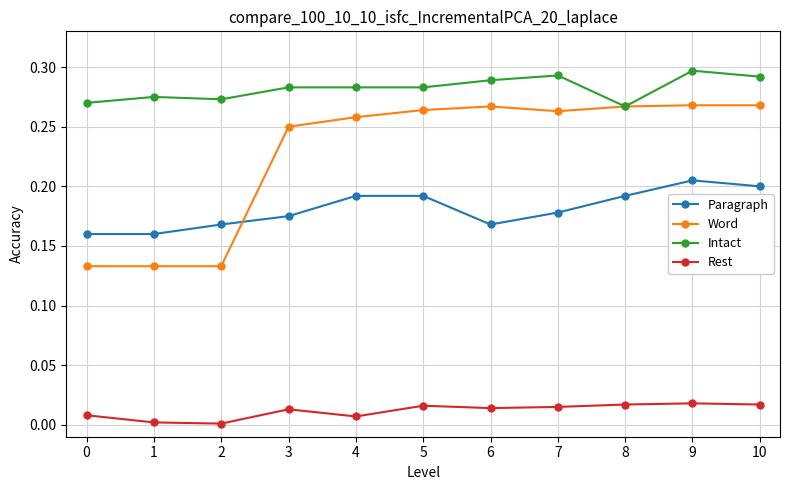

List the series in order of their overall mean, highest first.

Intact, Word, Paragraph, Rest